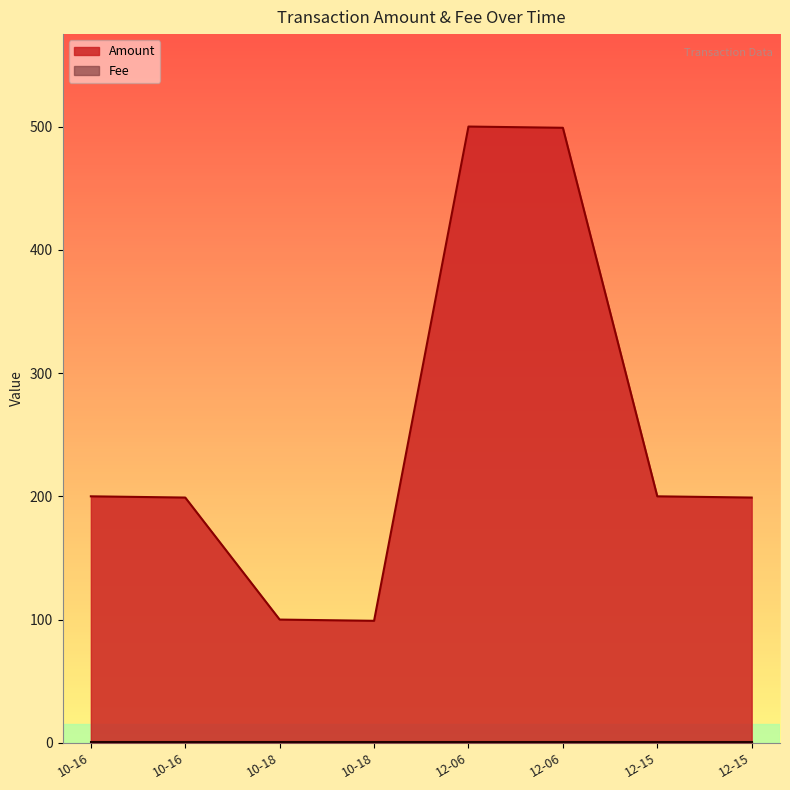

Does the chart display data point markers on the line(s)?

No